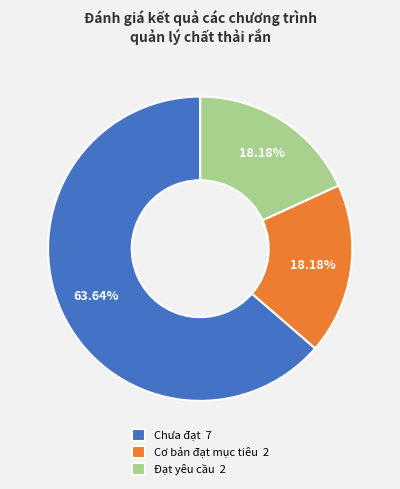

Is there any slice that represents more than half of the pie?

Yes